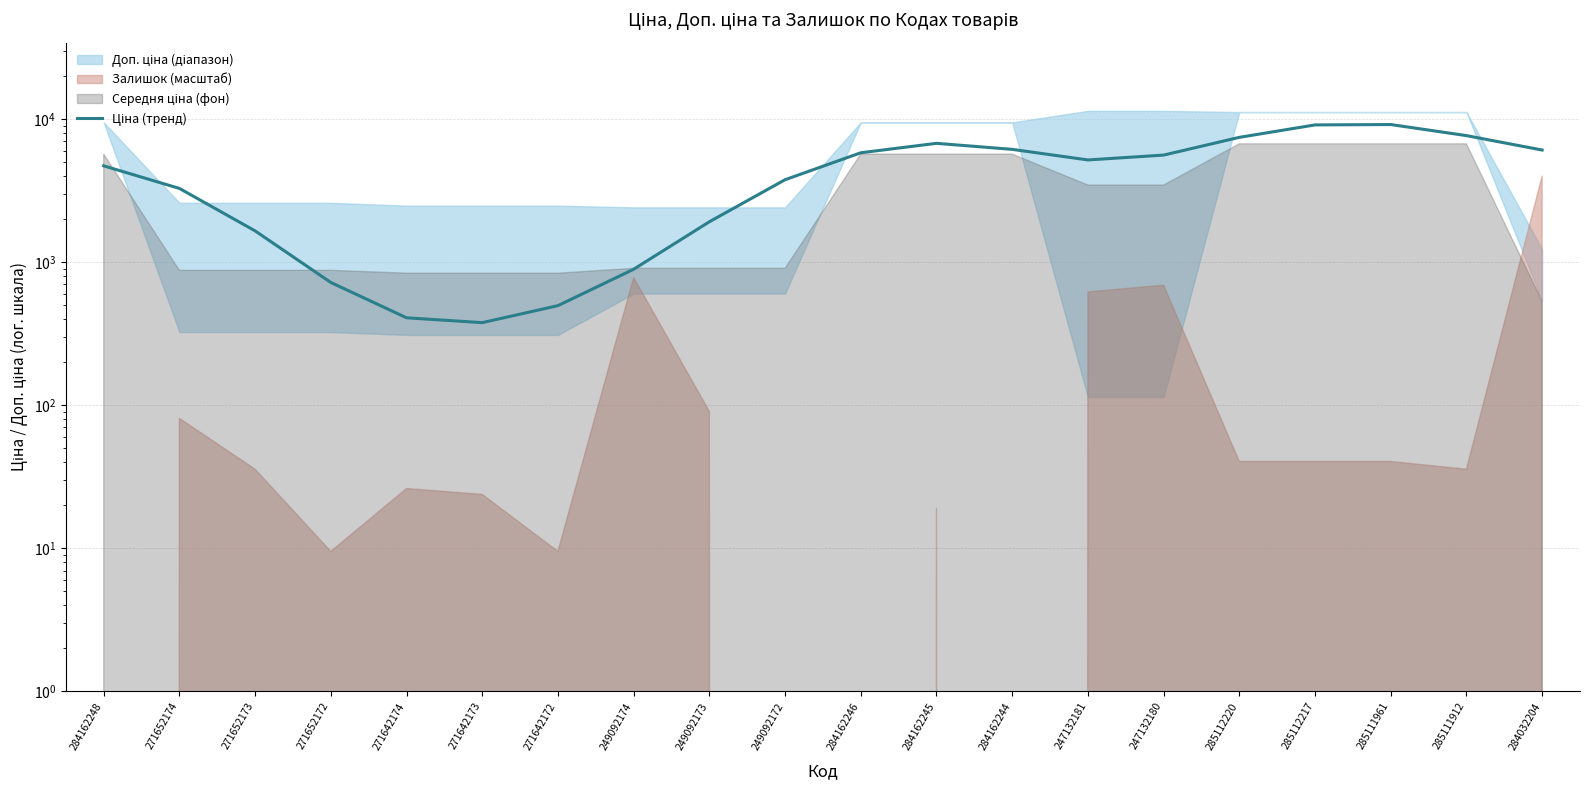

List the labels in order of value, largest first.

285111961, 285112217, 285111912, 285112220, 284162245, 284162244, 284032204, 284162246, 247132180, 247132181, 284162248, 249092172, 271652174, 249092173, 271652173, 249092174, 271652172, 271642172, 271642174, 271642173